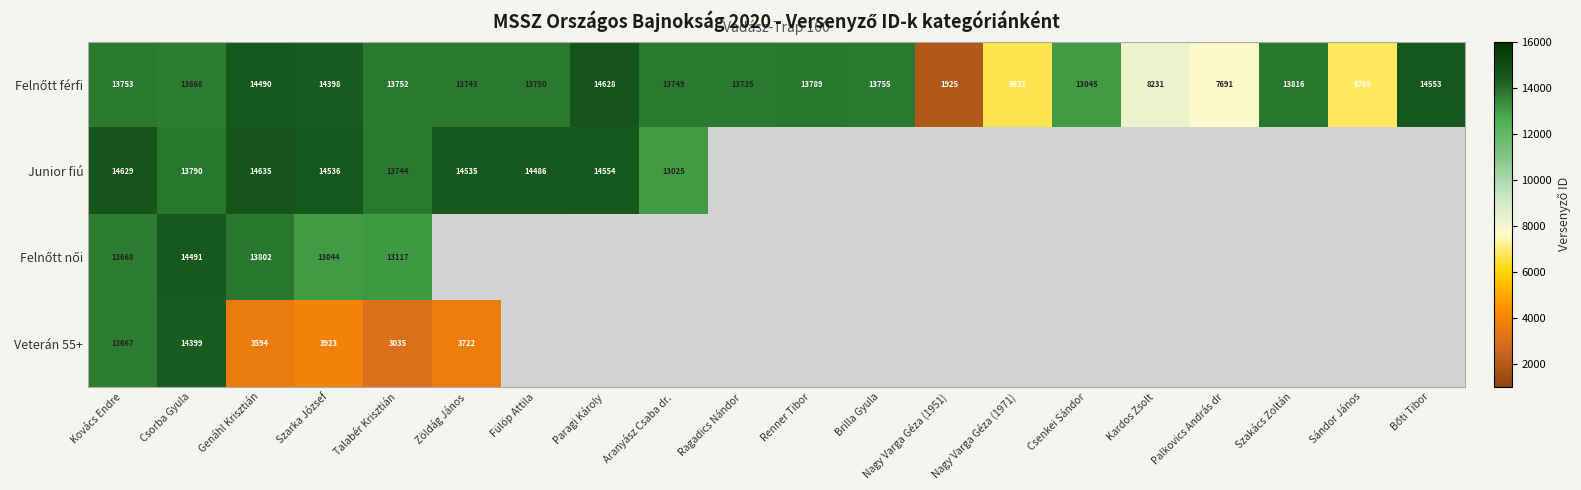

What is the total value across all series at Szarka József?

45901